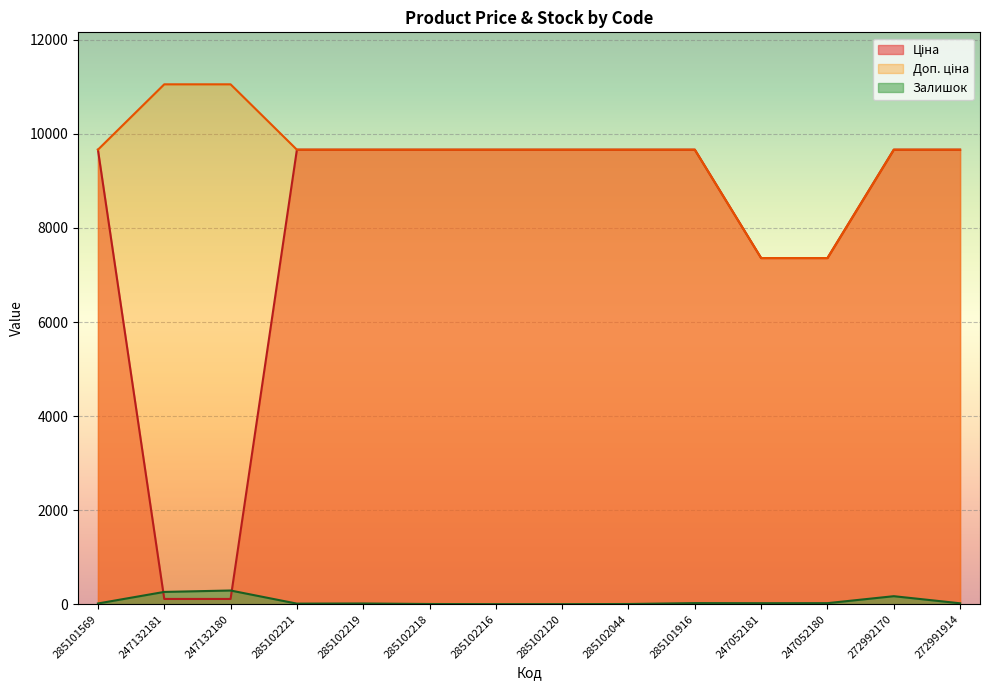

What is the label of the 13th point from the left?

272992170